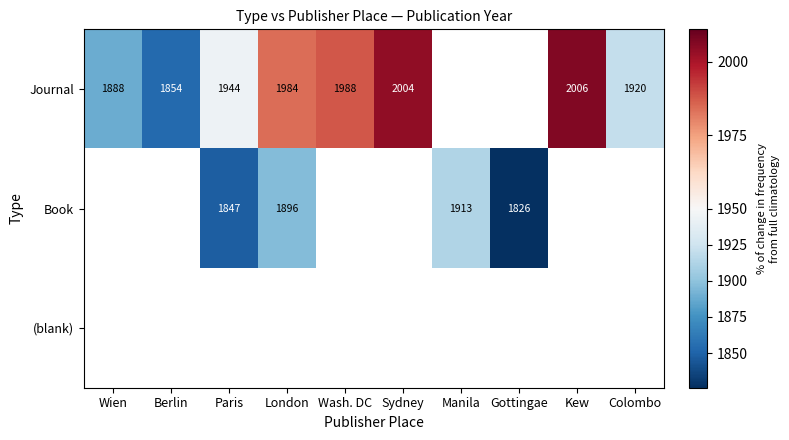

The Journal series shows 715.1 at Wien. True or false?

False